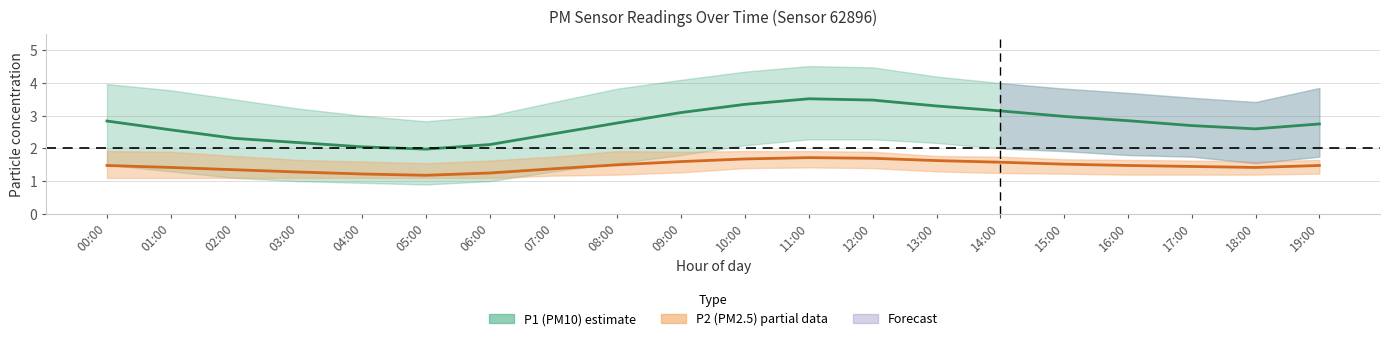

List the series in order of their peak value, lowest first.

P2 (PM2.5) mean, P1 (PM10) mean